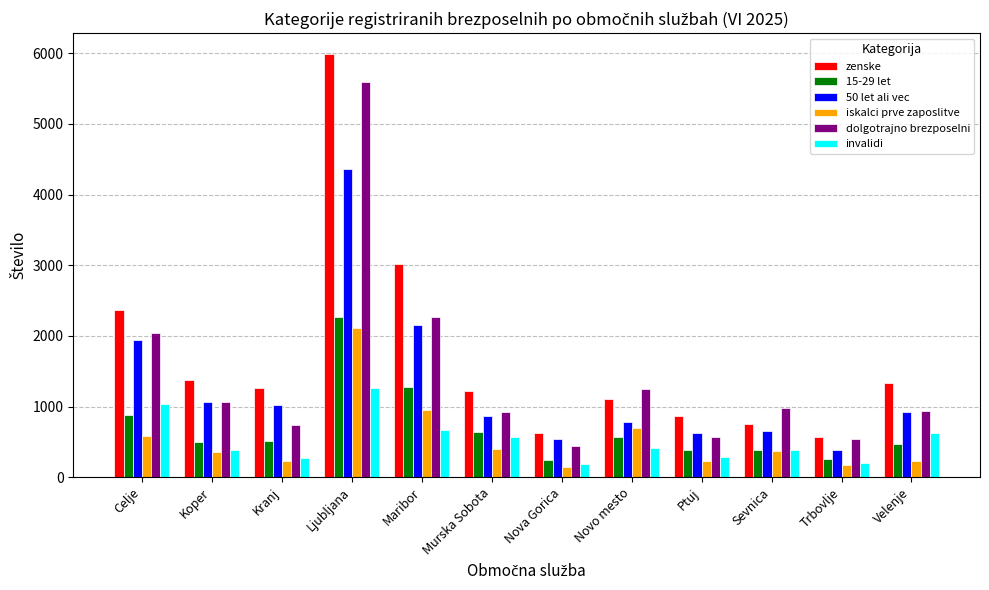

The value of zenske at Velenje is 2386. True or false?

False